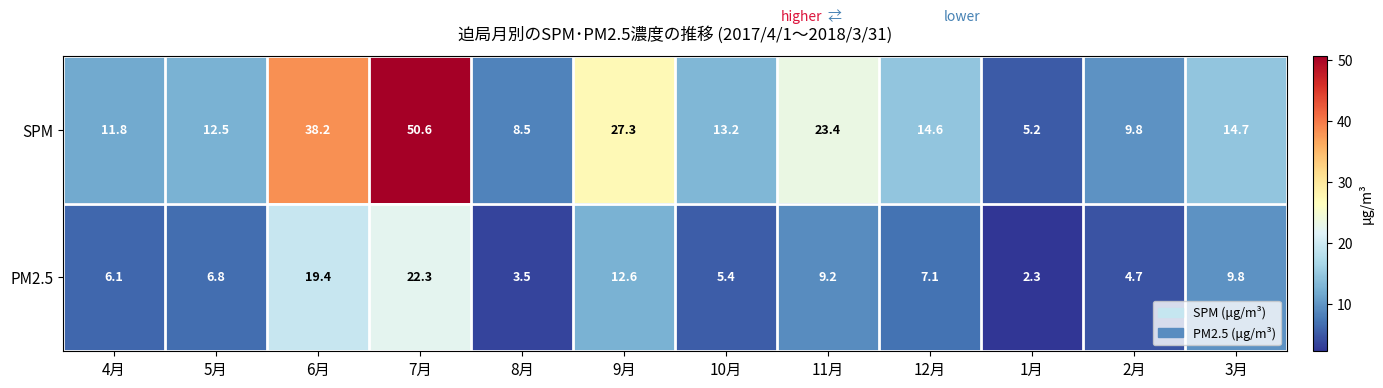

What is the difference between the maximum and minimum values in the SPM series?

45.4